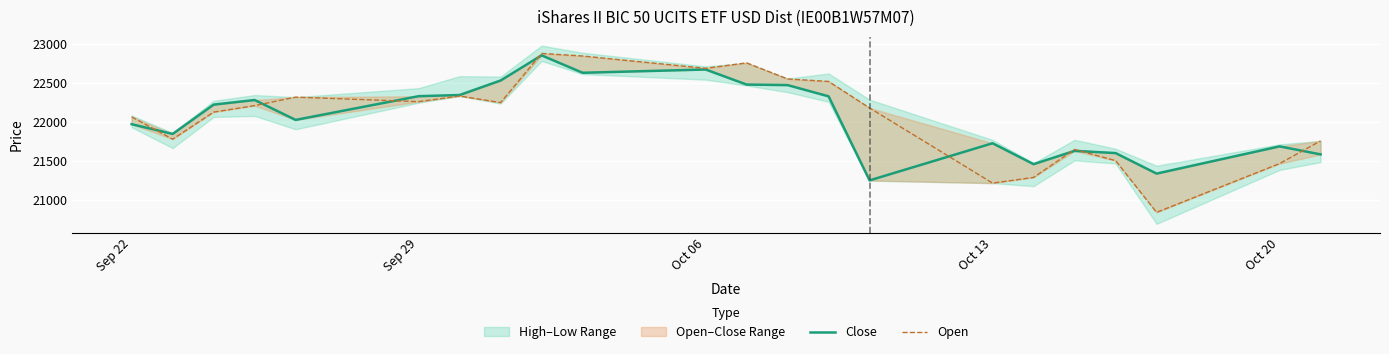

The value of Open at Oct 06 is 9526. True or false?

False